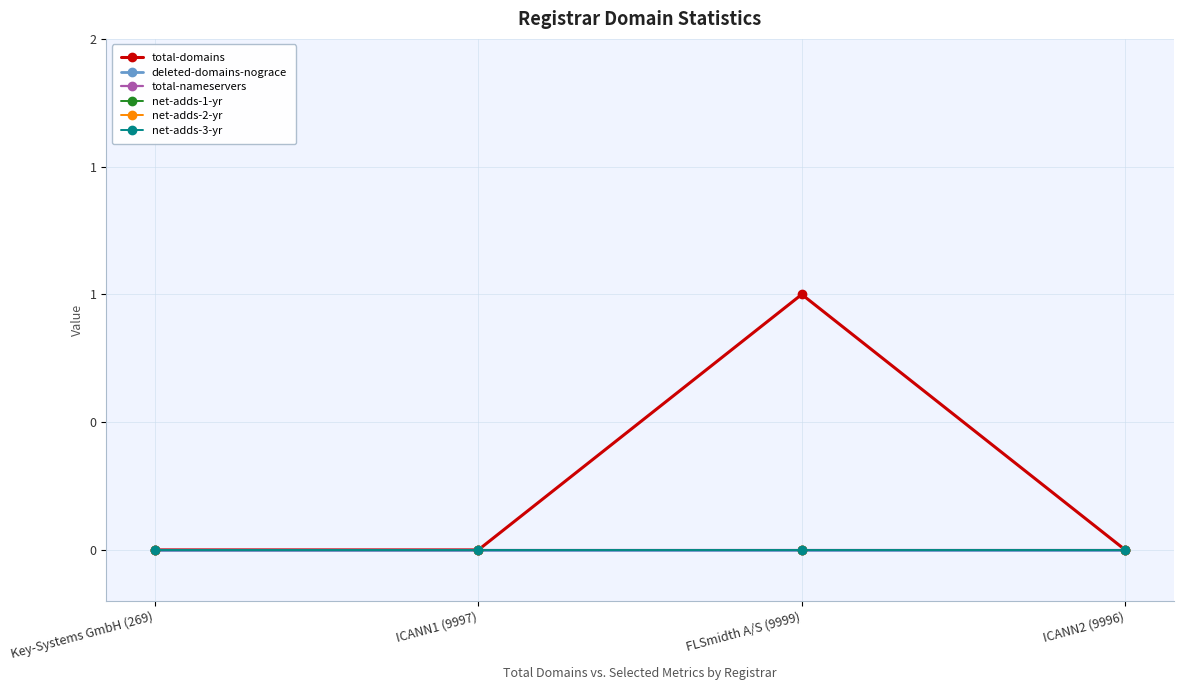

Reading left to right, what are all the values shown in this chart?

total-domains: 0	0	1	0
deleted-domains-nograce: 0	0	0	0
total-nameservers: 0	0	0	0
net-adds-1-yr: 0	0	0	0
net-adds-2-yr: 0	0	0	0
net-adds-3-yr: 0	0	0	0